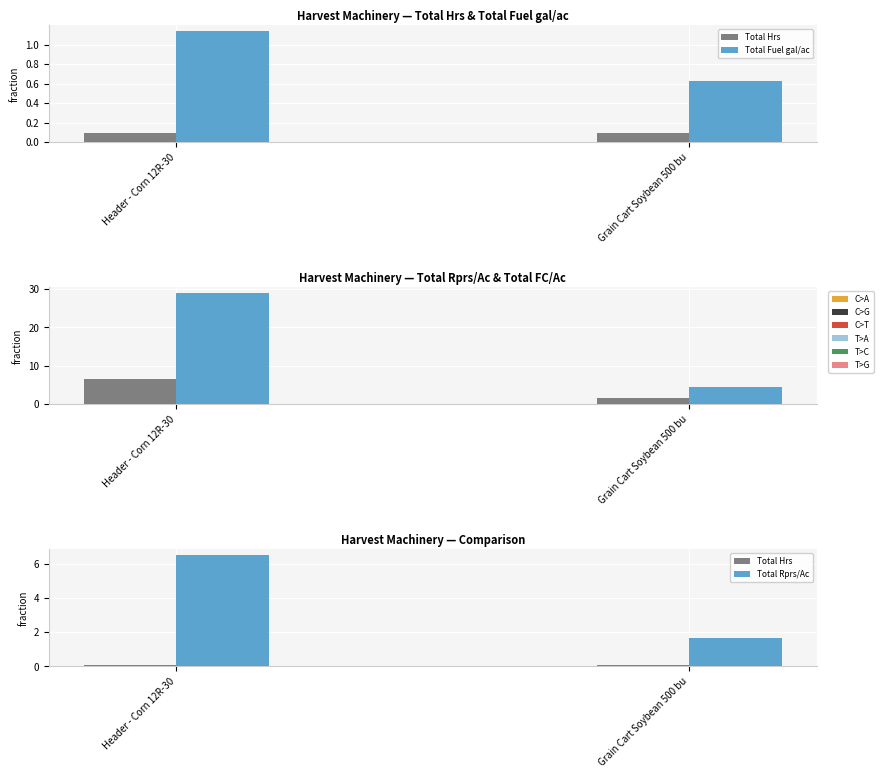

Rank the series at Grain Cart Soybean 500 bu from lowest to highest value.

Total Hrs, Total Fuel gal/ac, Total Rprs/Ac, Total FC/Ac